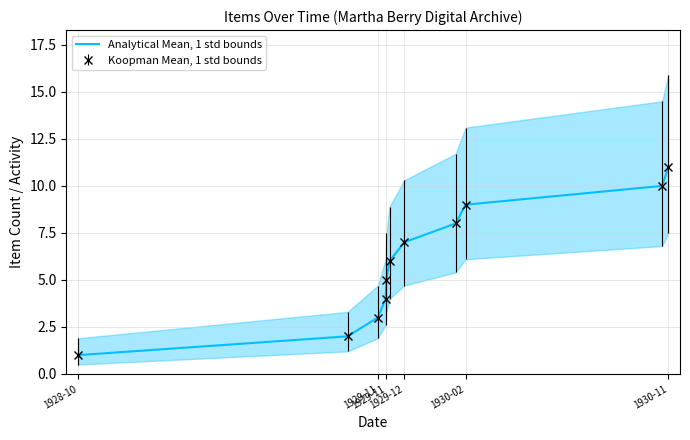

What is the sum of the values at 1929-12 and 1929-11?

7